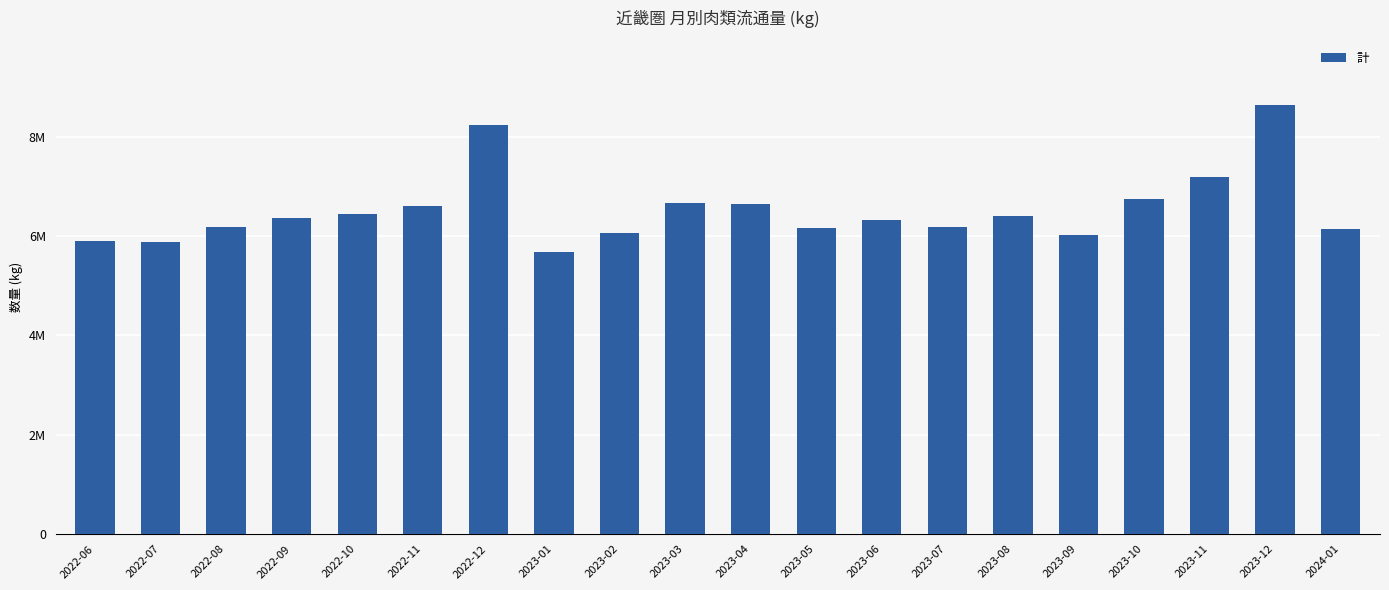

What is the difference between the maximum and minimum values?

2957173